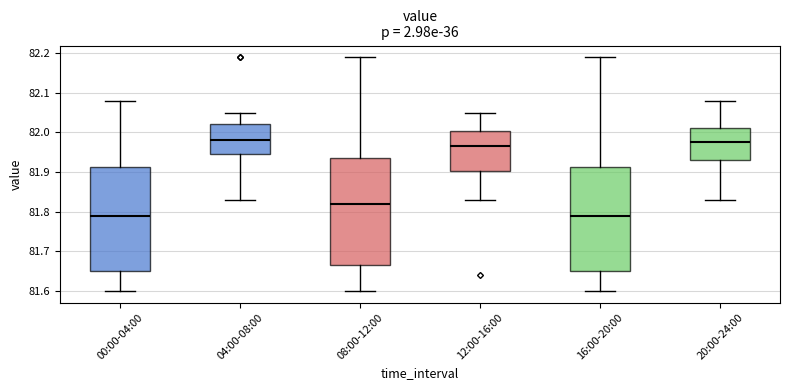

Reading left to right, transcribe this box plot: for each box, give where its median line is, the range the box spans, and where its two whiskers end, as read against the y-axis. The values are not printed on the chart, so give them approximately, as read against the axis.

00:00-04:00: median 81.79, box 81.65 to 81.91, whiskers 81.60 to 82.08
04:00-08:00: median 81.98, box 81.95 to 82.02, whiskers 81.83 to 82.05
08:00-12:00: median 81.82, box 81.67 to 81.94, whiskers 81.60 to 82.19
12:00-16:00: median 81.97, box 81.90 to 82.00, whiskers 81.83 to 82.05
16:00-20:00: median 81.79, box 81.65 to 81.91, whiskers 81.60 to 82.19
20:00-24:00: median 81.98, box 81.93 to 82.01, whiskers 81.83 to 82.08